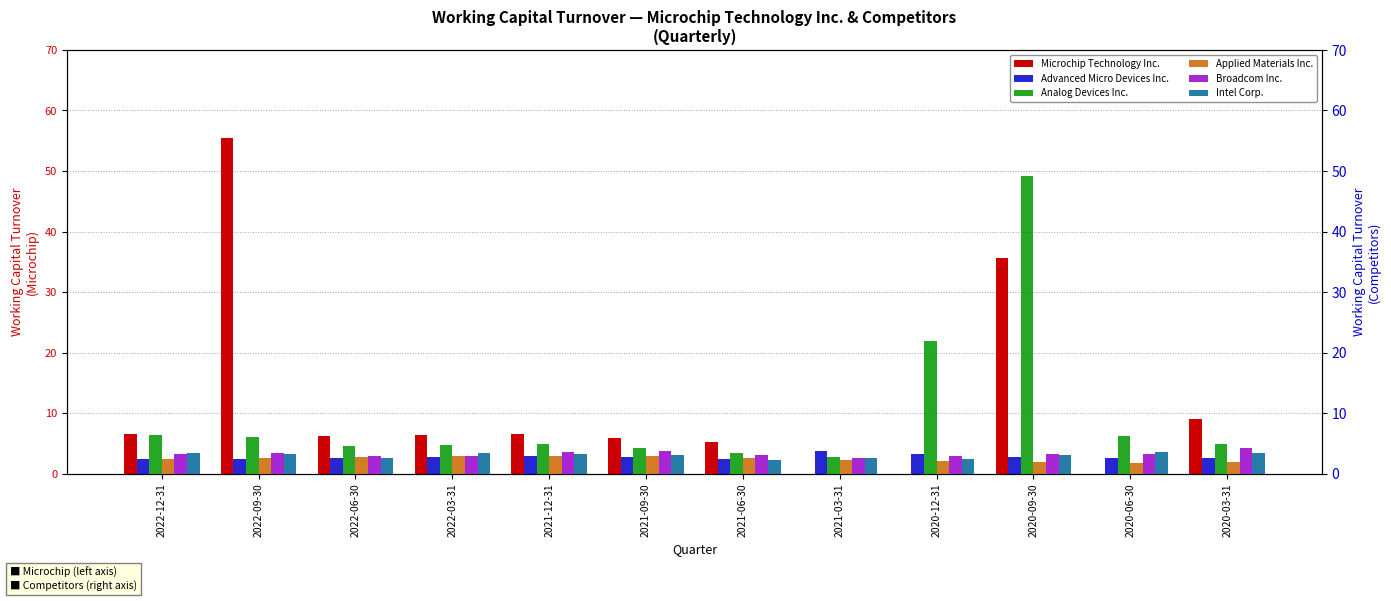

Between 2022-03-31 and 2022-09-30, which is larger?

2022-09-30